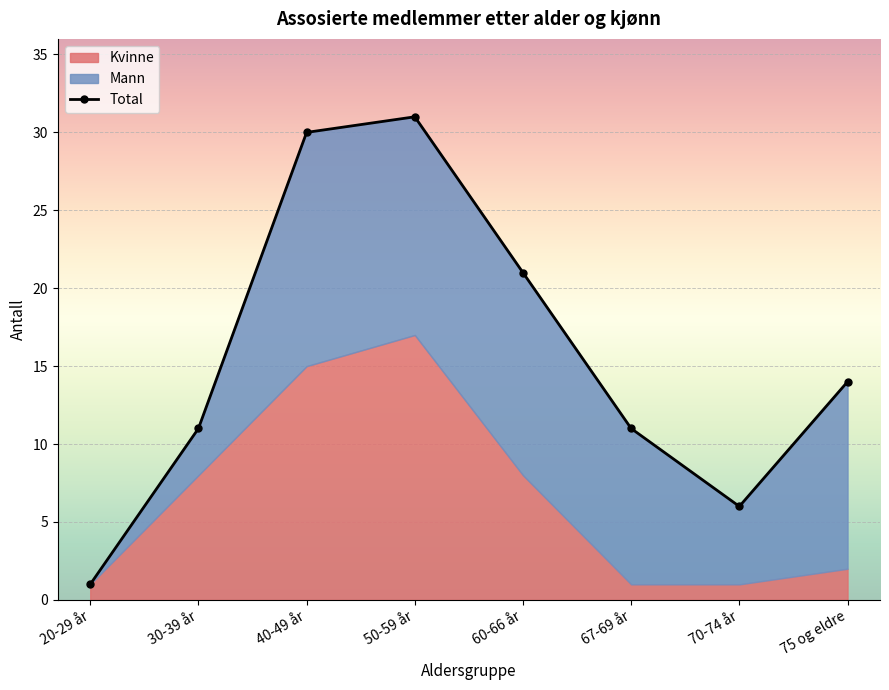

Rank the categories by Mann value from highest to lowest.

40-49 år, 50-59 år, 60-66 år, 75 og eldre, 67-69 år, 70-74 år, 30-39 år, 20-29 år